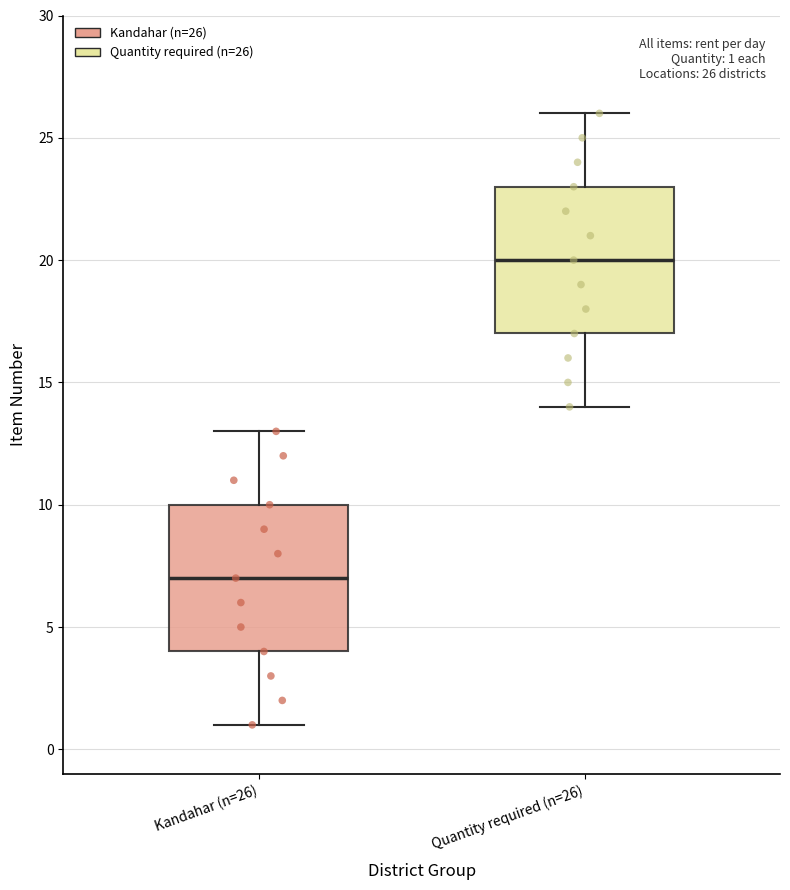

Which box has the lowest median line?

Kandahar (n=26)